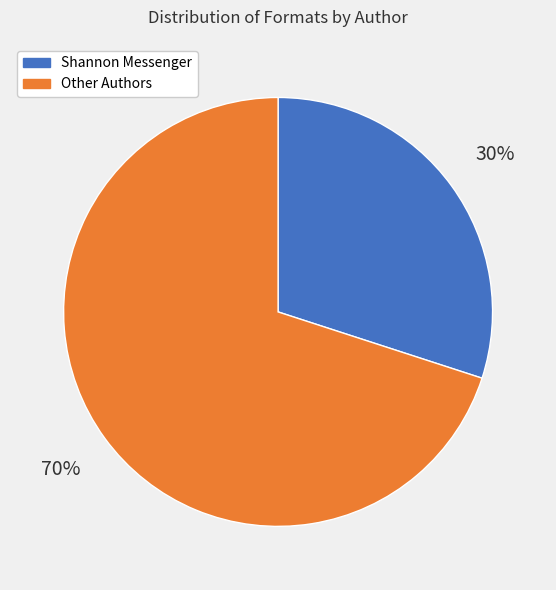

To the nearest percent, what is the difference between the largest and smallest slice percentages?

40%